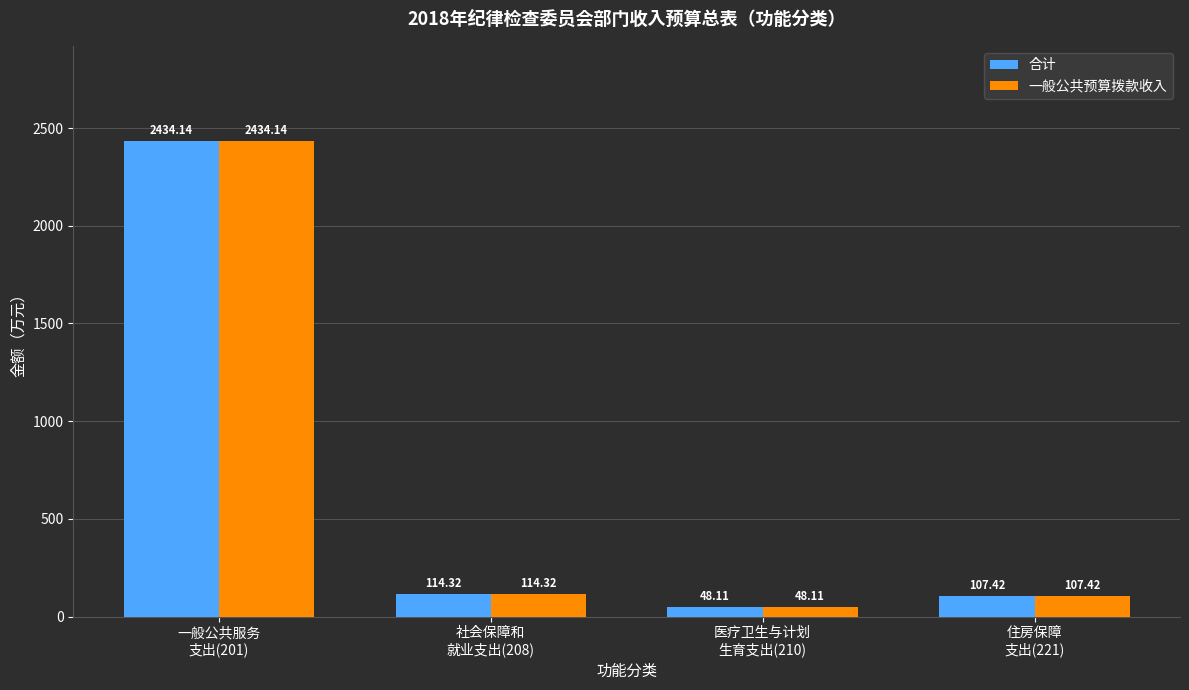

Reading left to right, what are all the values shown in this chart?

合计: 一般公共服务
支出(201)=2434.1	社会保障和
就业支出(208)=114.3	医疗卫生与计划
生育支出(210)=48.1	住房保障
支出(221)=107.4
一般公共预算拨款收入: 一般公共服务
支出(201)=2434.1	社会保障和
就业支出(208)=114.3	医疗卫生与计划
生育支出(210)=48.1	住房保障
支出(221)=107.4